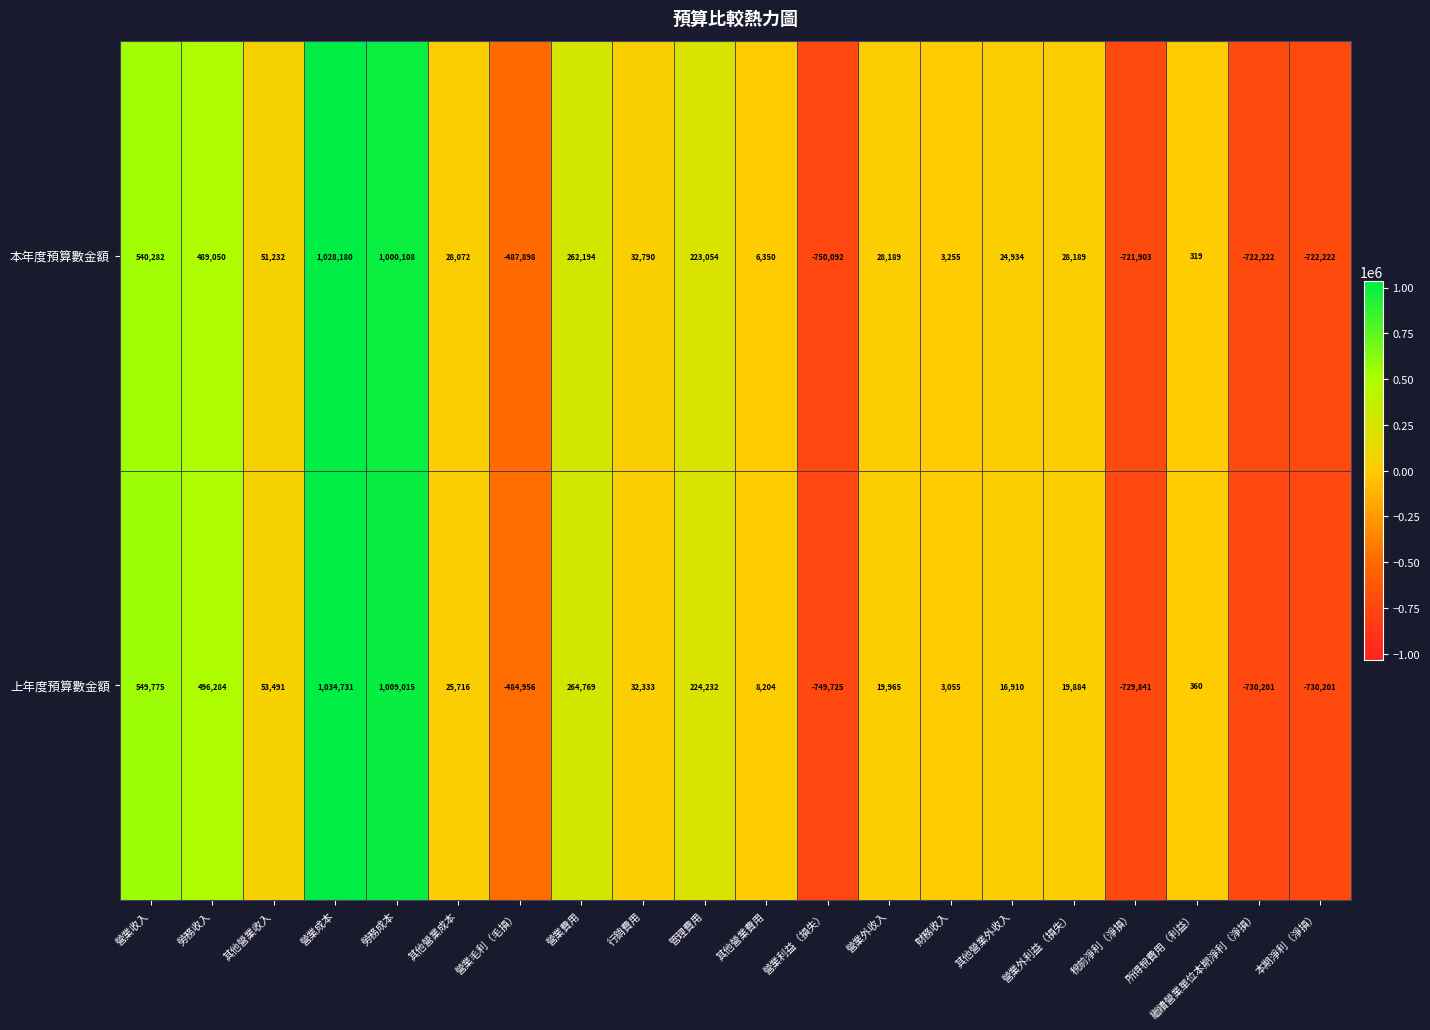

Count the number of categories in the chart.

20